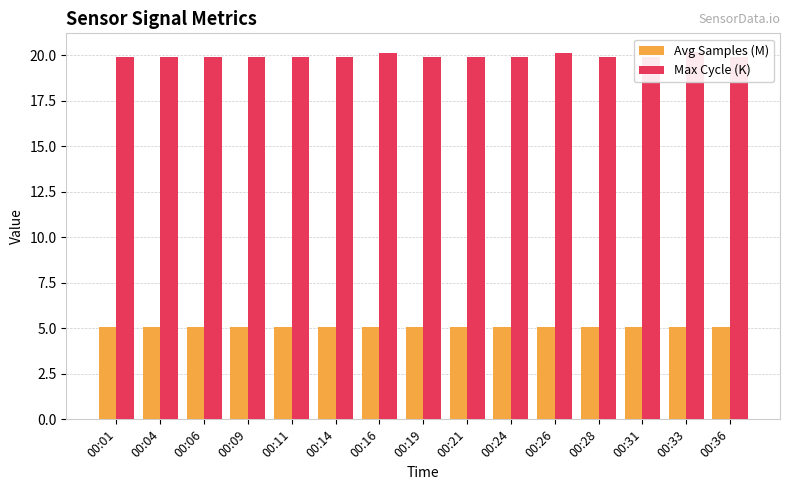

Rank the series by their average value, from lowest to highest.

Avg Samples (M), Max Cycle (K)